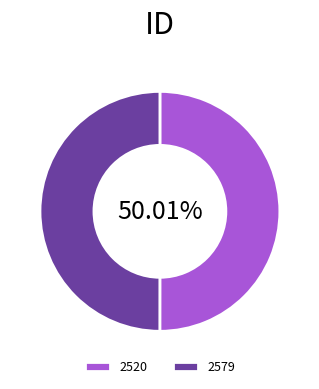

Do 2520 and 2579 together represent more than half of the pie?

Yes